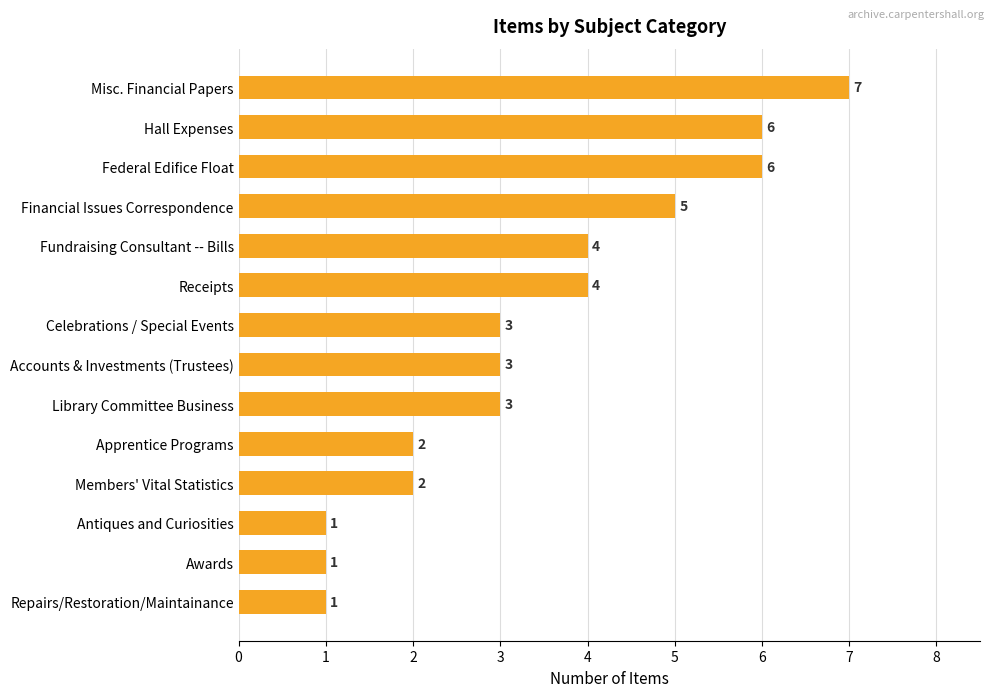

Reading top to bottom, transcribe all the data shown in this chart.

Misc. Financial Papers=7	Hall Expenses=6	Federal Edifice Float=6	Financial Issues Correspondence=5	Fundraising Consultant -- Bills=4	Receipts=4	Celebrations / Special Events=3	Accounts & Investments (Trustees)=3	Library Committee Business=3	Apprentice Programs=2	Members' Vital Statistics=2	Antiques and Curiosities=1	Awards=1	Repairs/Restoration/Maintainance=1